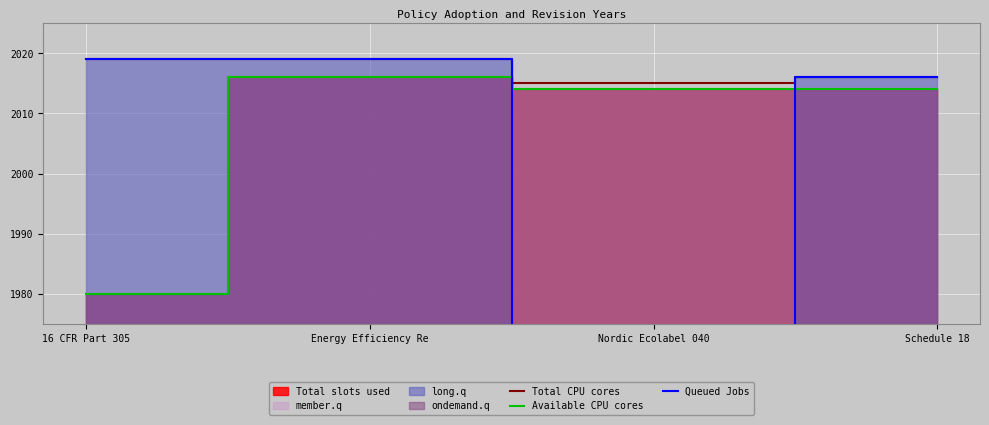

How many lines are shown in the chart?

3